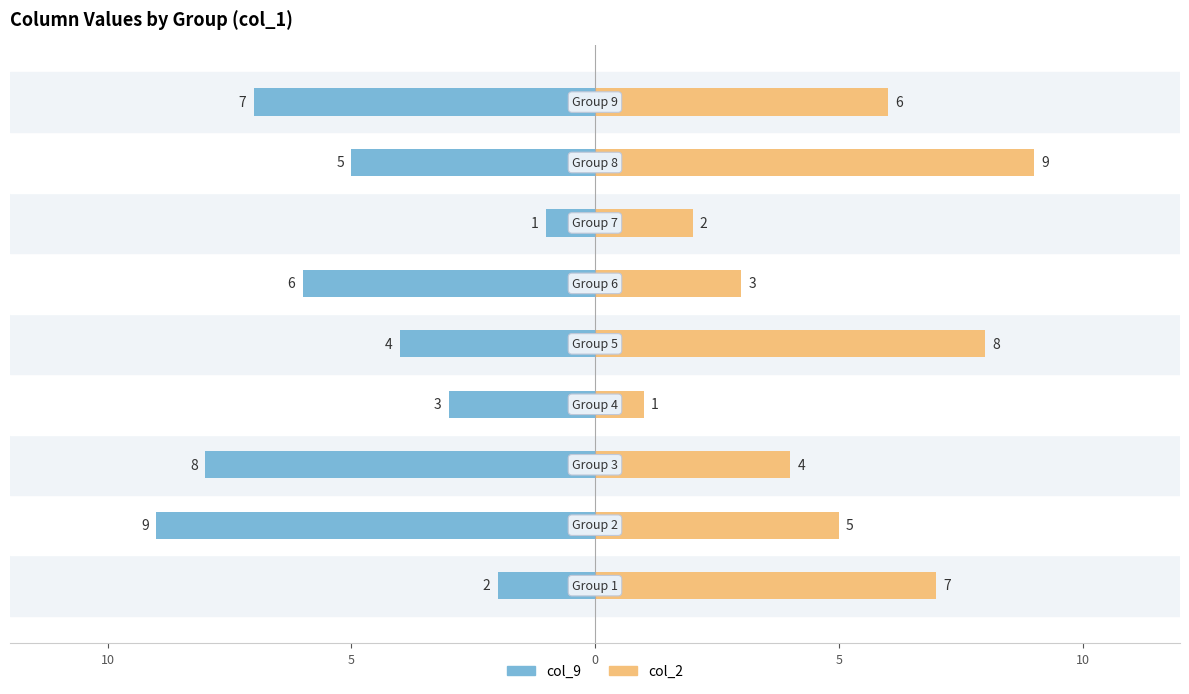

How many col_9 values are between -7 and -3?

5